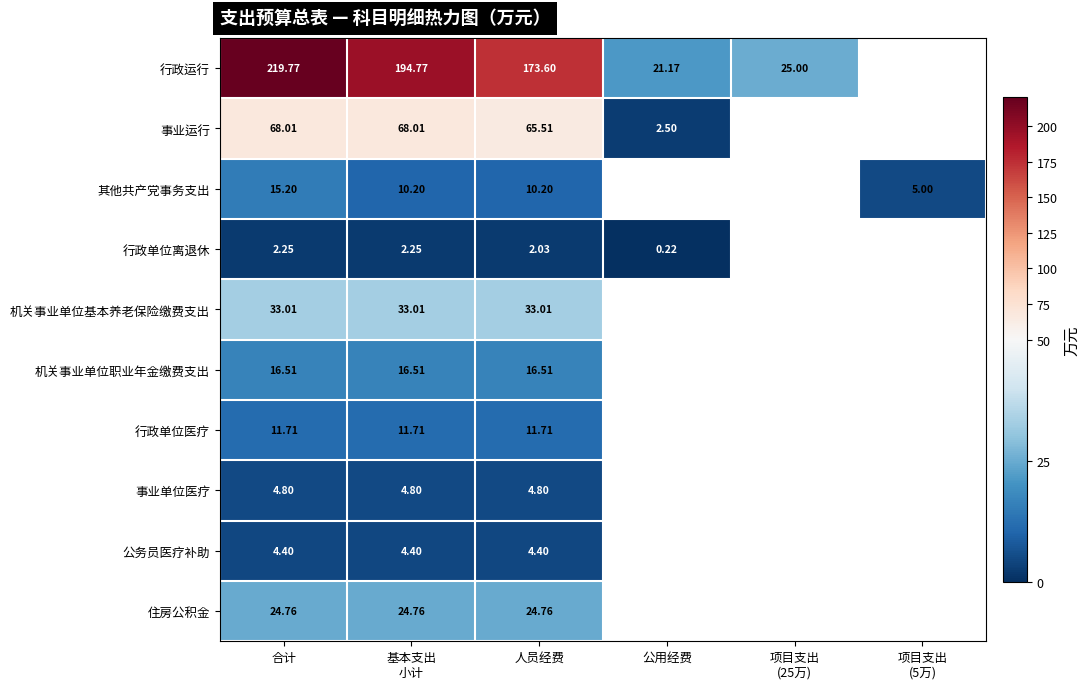

List the series in order of their peak value, highest first.

行政运行, 事业运行, 机关事业单位基本养老保险缴费支出, 住房公积金, 机关事业单位职业年金缴费支出, 其他共产党事务支出, 行政单位医疗, 事业单位医疗, 公务员医疗补助, 行政单位离退休